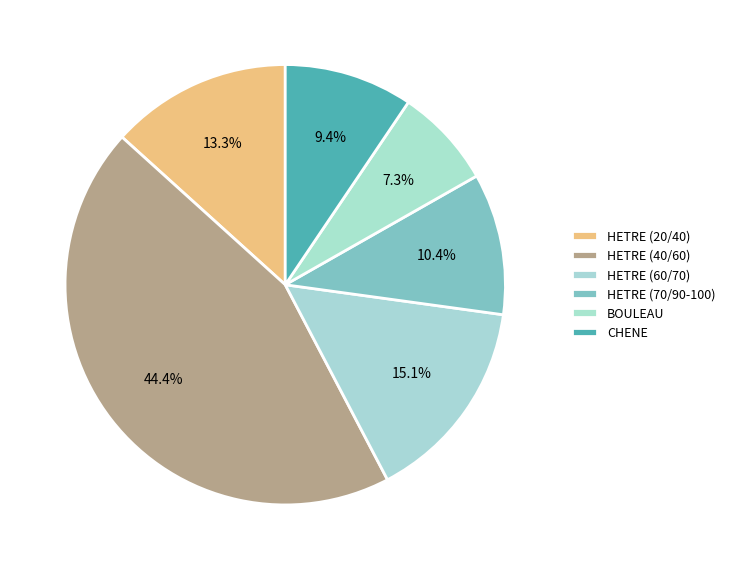

Combined, what portion of the pie is HETRE (70/90-100) and HETRE (40/60)?

54.8%